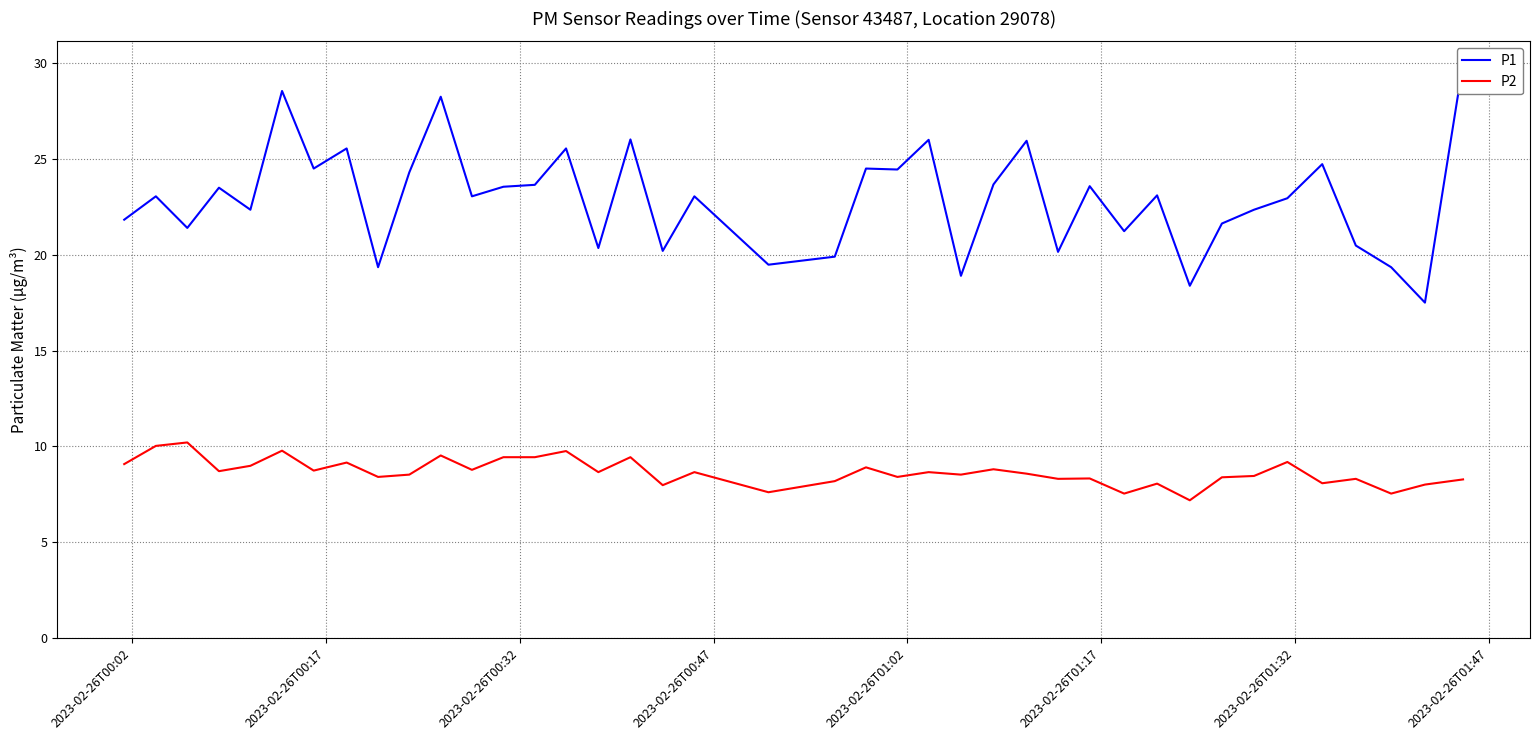

In P2, how many points are lower than both neighbors (excluding endpoints)?

14